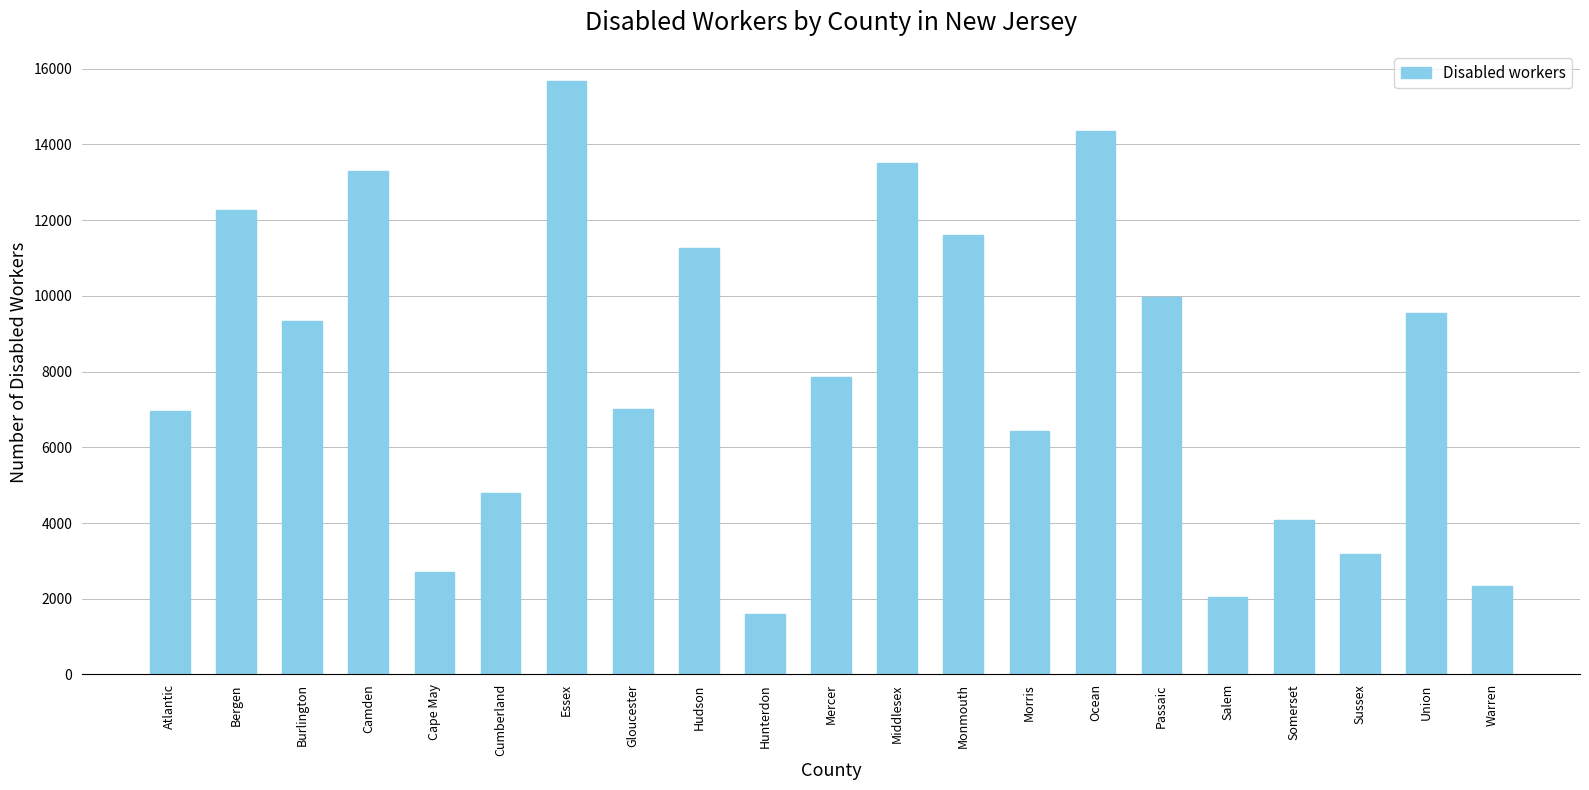

Is it true that the value at Burlington is 9330?

True